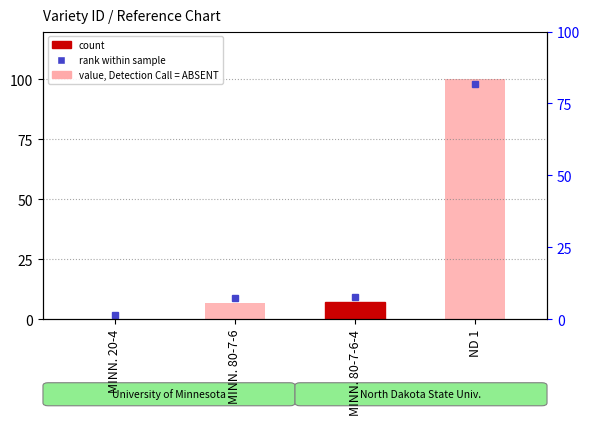

Reading right to left, extract all data points from this chart.

ND 1=100.0	MINN. 80-7-6-4=7.3	MINN. 80-7-6=7.0	MINN. 20-4=0.0